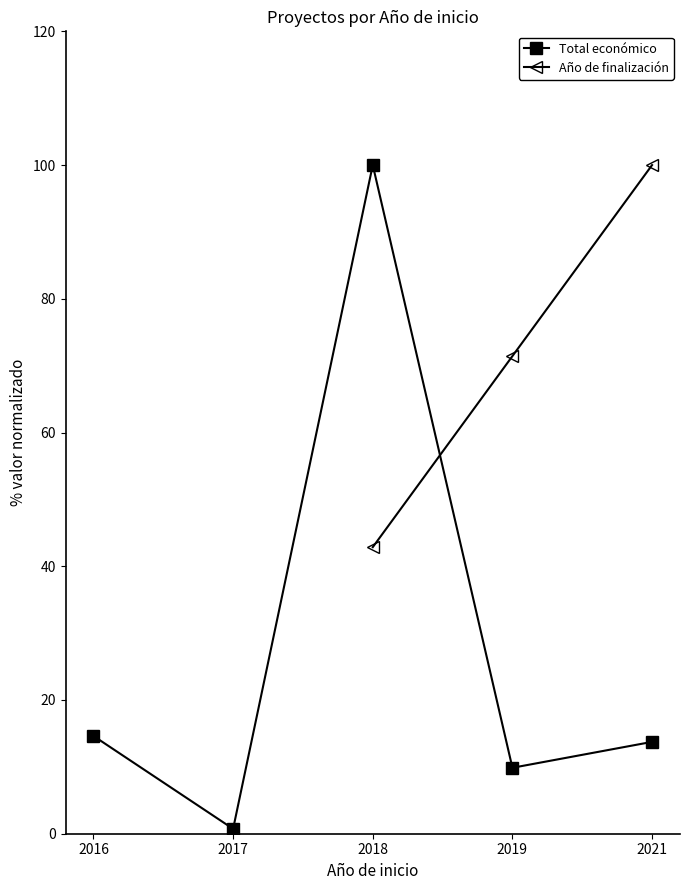

Is the value of Total económico at 2017 greater than the value of Año de finalización at 2019?

No